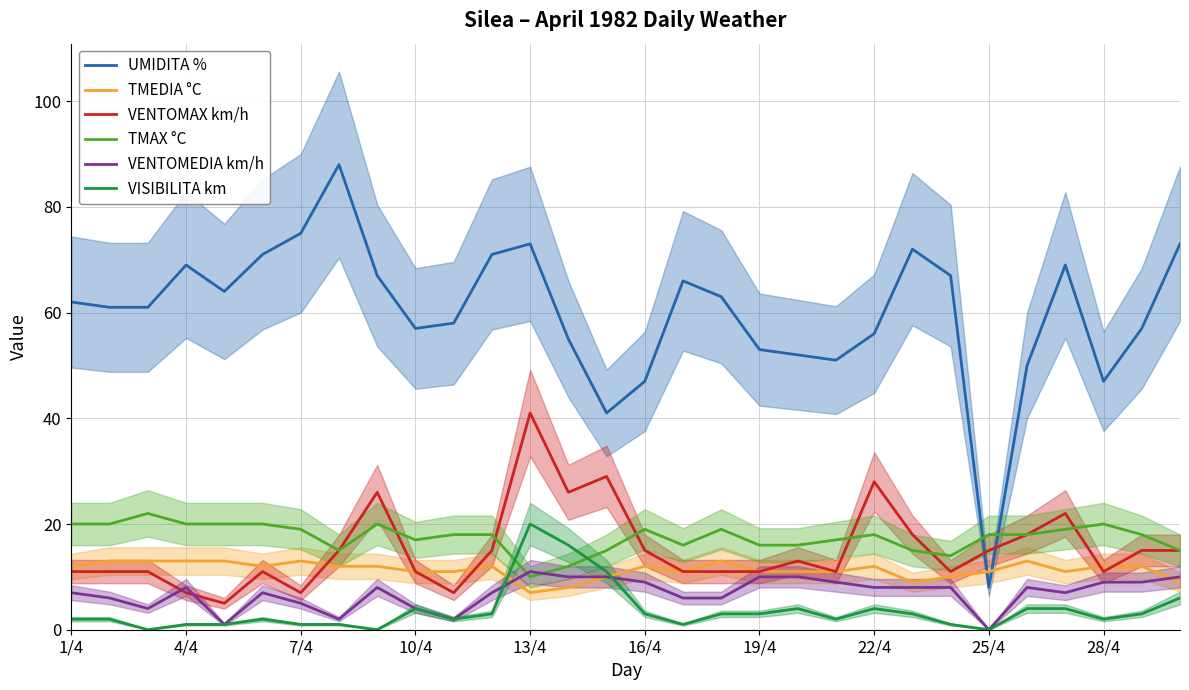

True or false: VENTOMAX km/h has a value of 11 at 19/4.

True